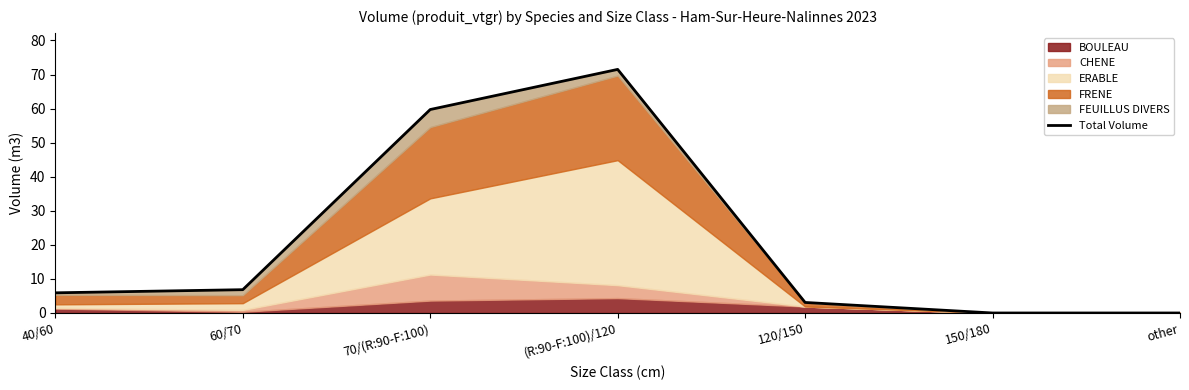

Reading right to left, extract all data points from this chart.

0.0	0.0	3.1	71.5	59.7	6.8	5.9